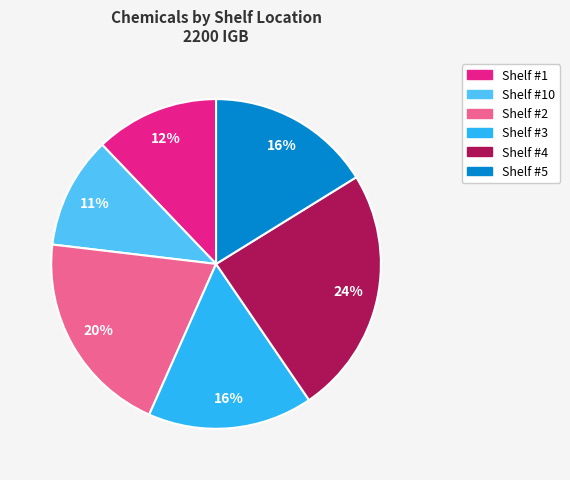

Is there any slice that represents more than half of the pie?

No